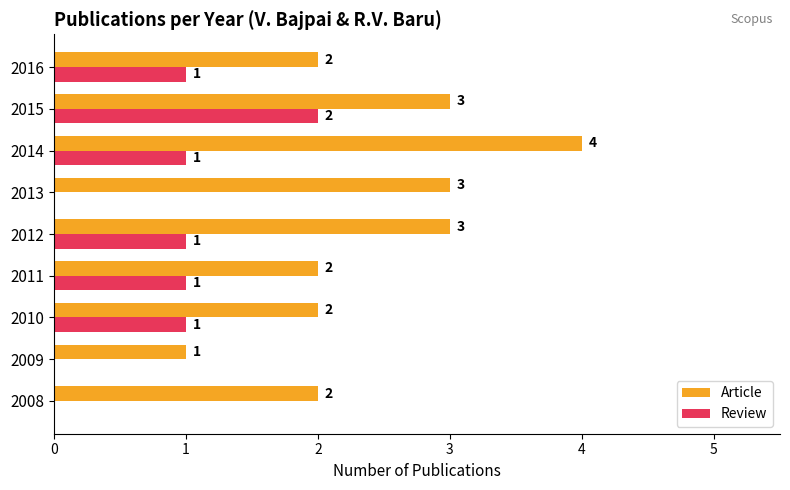

What is the total value across all series at 2010?

3